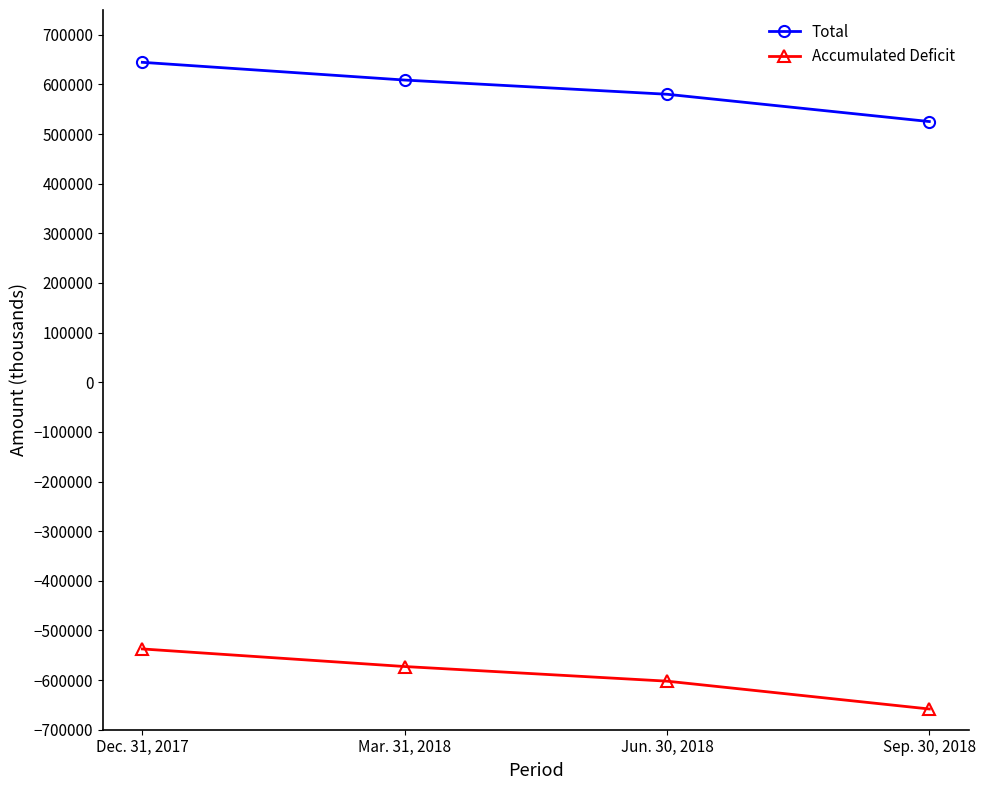

What is the label of the 3rd point from the left?

Jun. 30, 2018